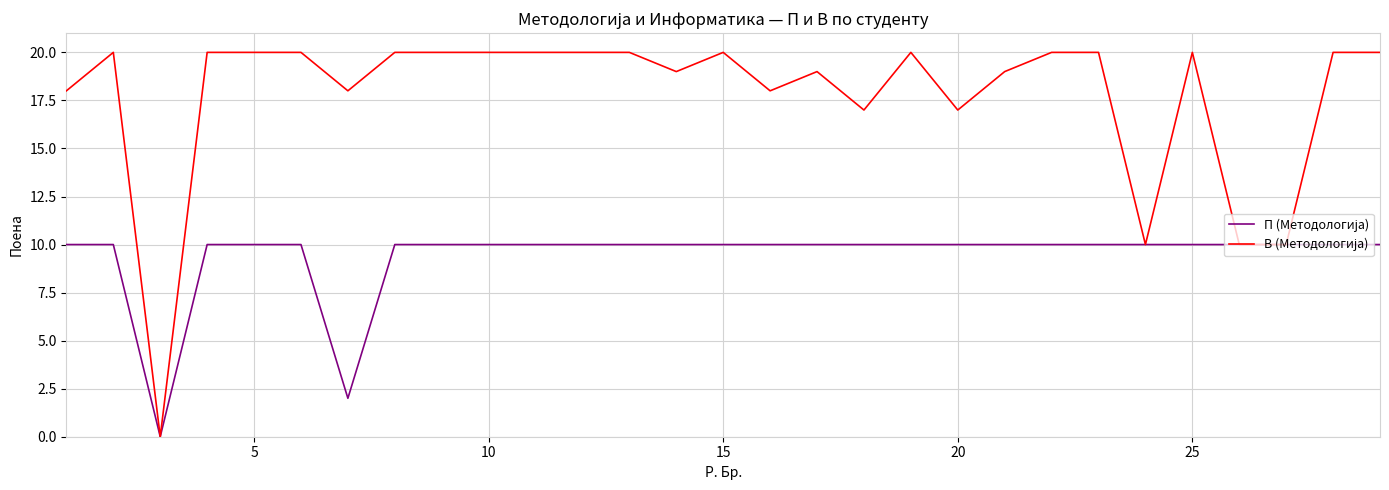

What is the greatest value displayed?

20